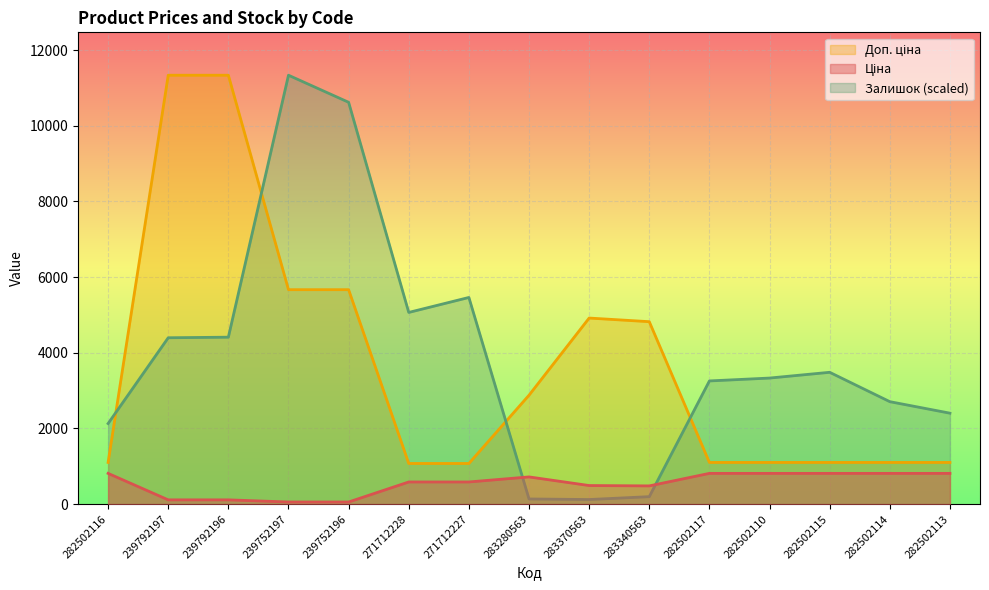

What is the label of the 6th point from the left?

271712228